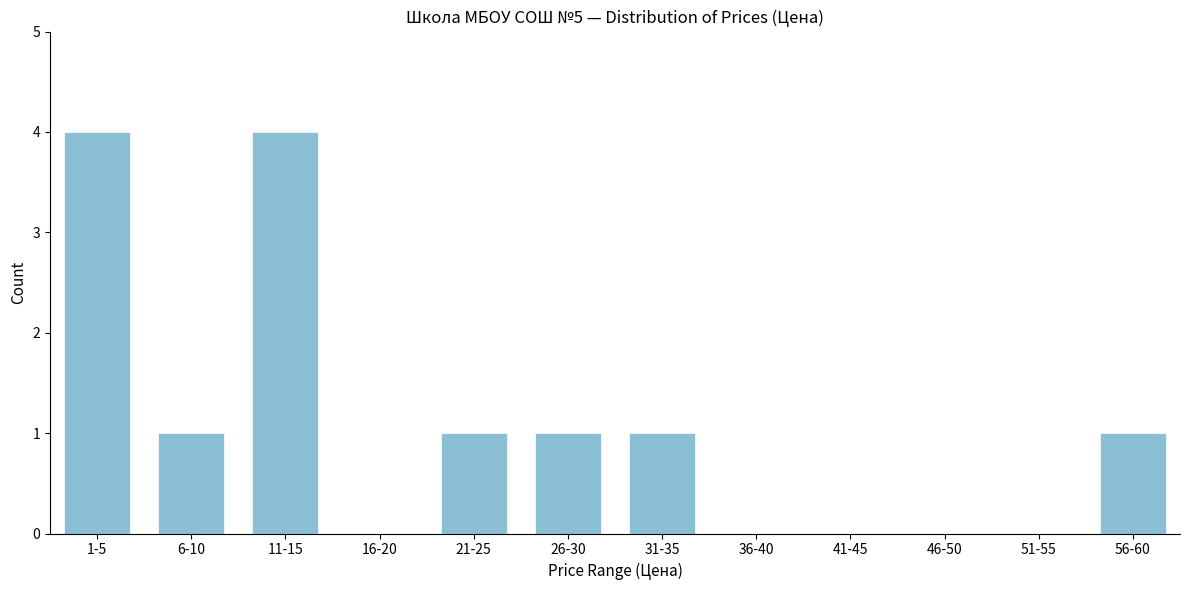

Reading right to left, transcribe all the data shown in this chart.

56-60=1	51-55=0	46-50=0	41-45=0	36-40=0	31-35=1	26-30=1	21-25=1	16-20=0	11-15=4	6-10=1	1-5=4